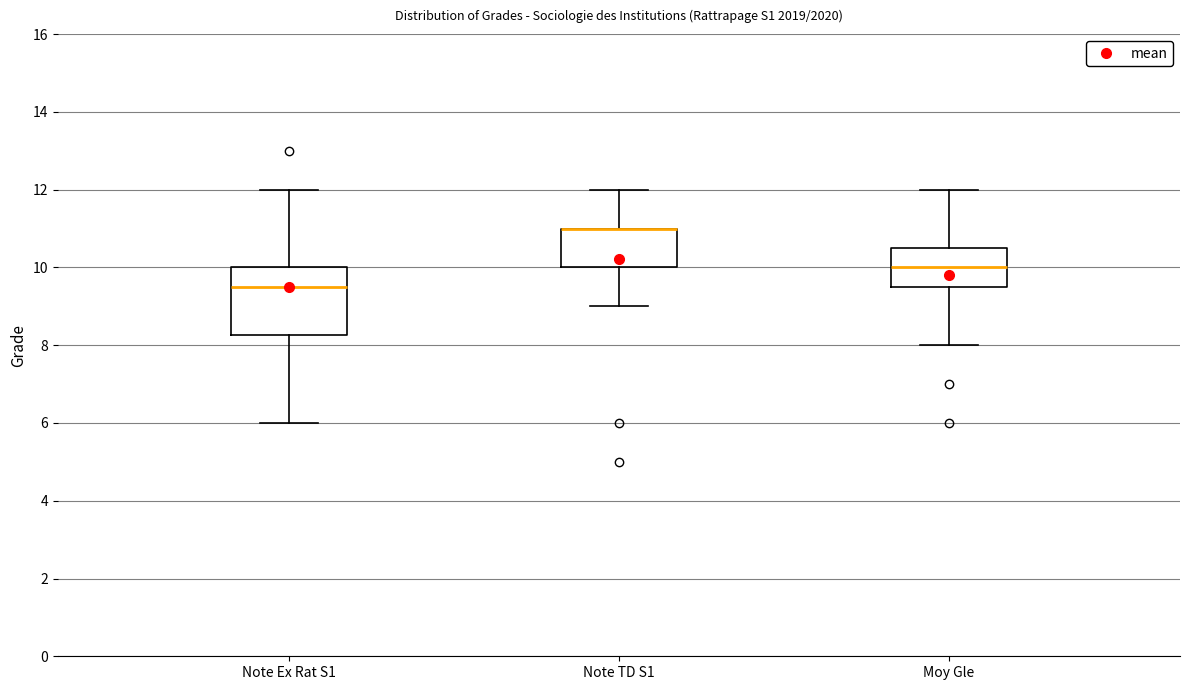

Reading left to right, transcribe this box plot: for each box, give where its median line is, the range the box spans, and where its two whiskers end, as read against the y-axis. The values are not printed on the chart, so give them approximately, as read against the axis.

Note Ex Rat S1: median 9.6, box 8.2 to 10.0, whiskers 6.0 to 12.0
Note TD S1: median 11.0 (drawn on the box's upper edge), box 10.0 to 11.0, whiskers 9.0 to 12.0
Moy Gle: median 10.0, box 9.6 to 10.6, whiskers 8.0 to 12.0